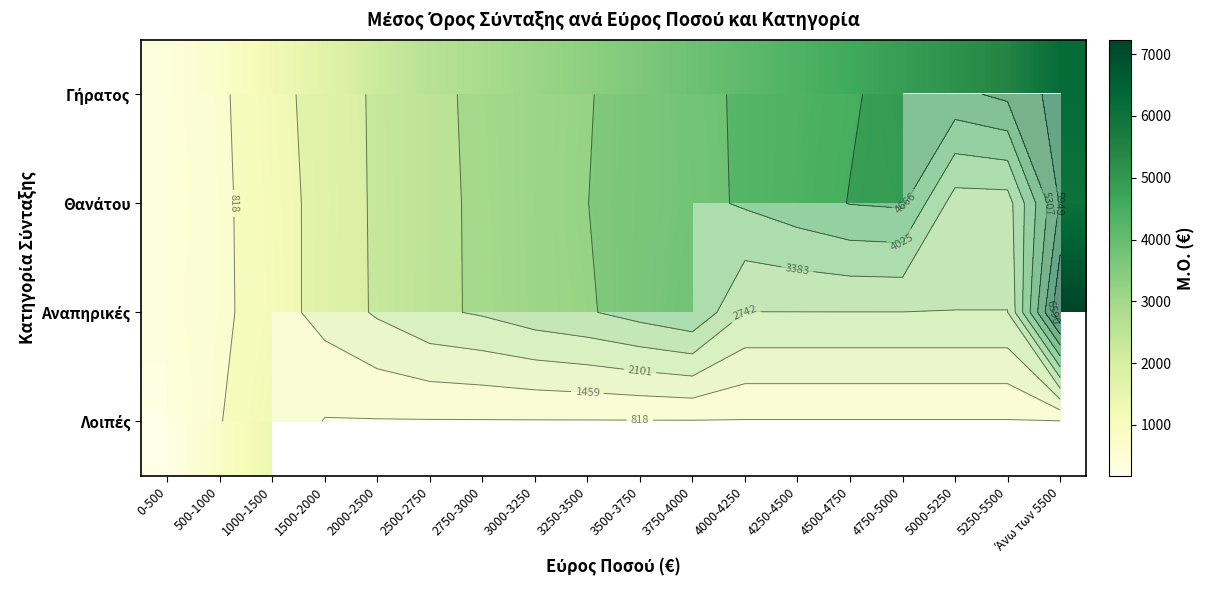

Which category has the highest value in the Θανάτου series?

Άνω των 5500